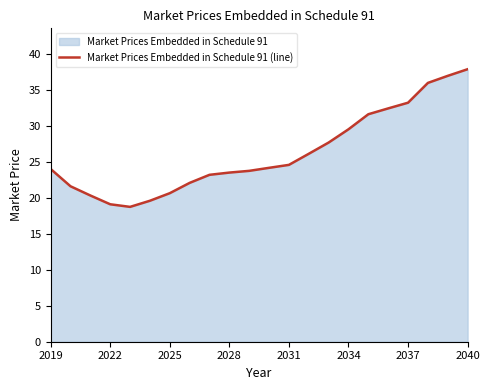

What is the maximum value shown in the chart?

37.8